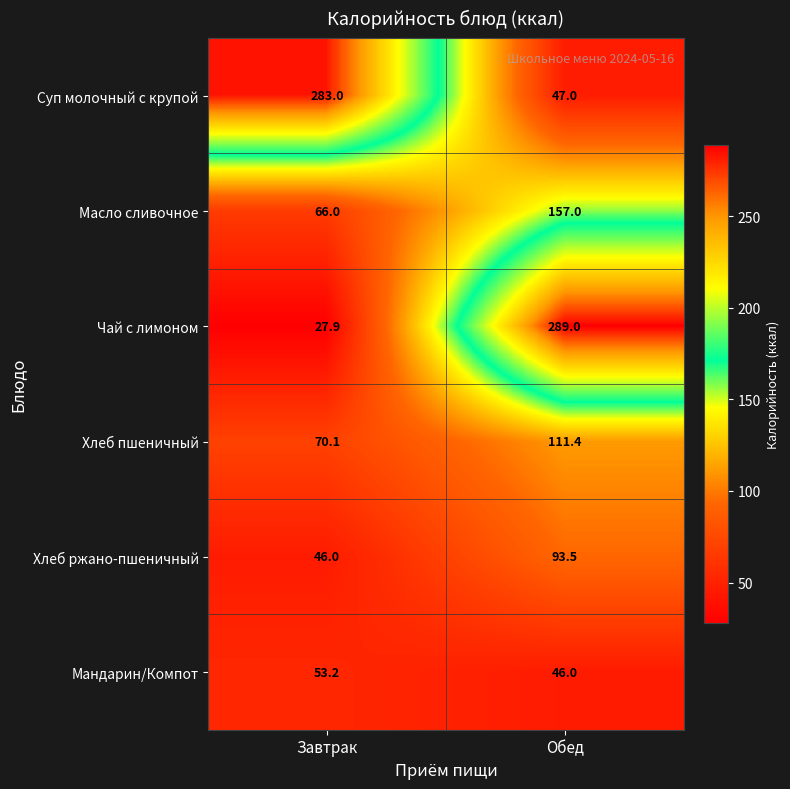

What is the average value of the Суп молочный с крупой series?

165.0